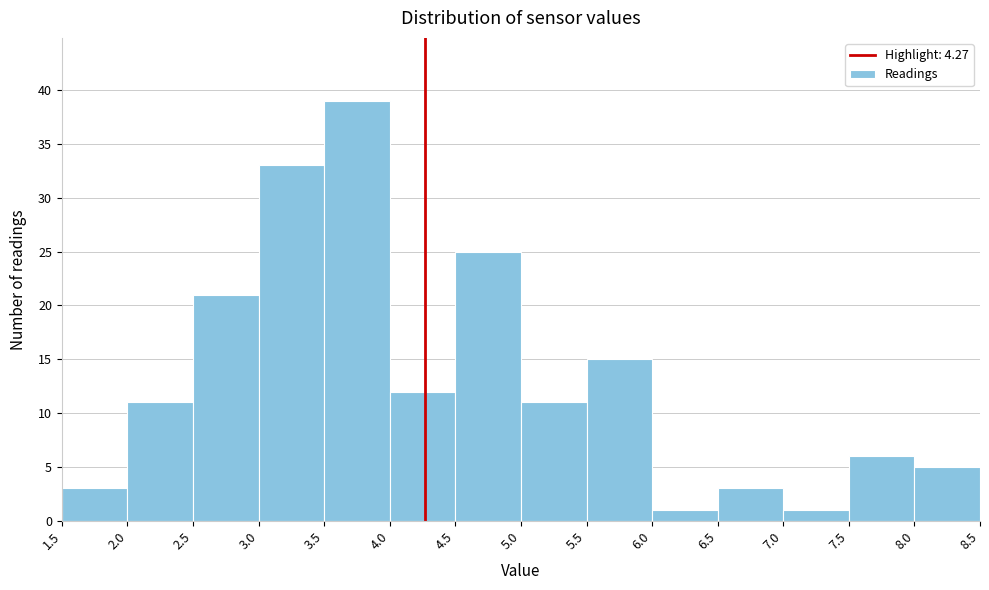

Over which range of the x-axis is the bar tallest?

3.5 to 4.0